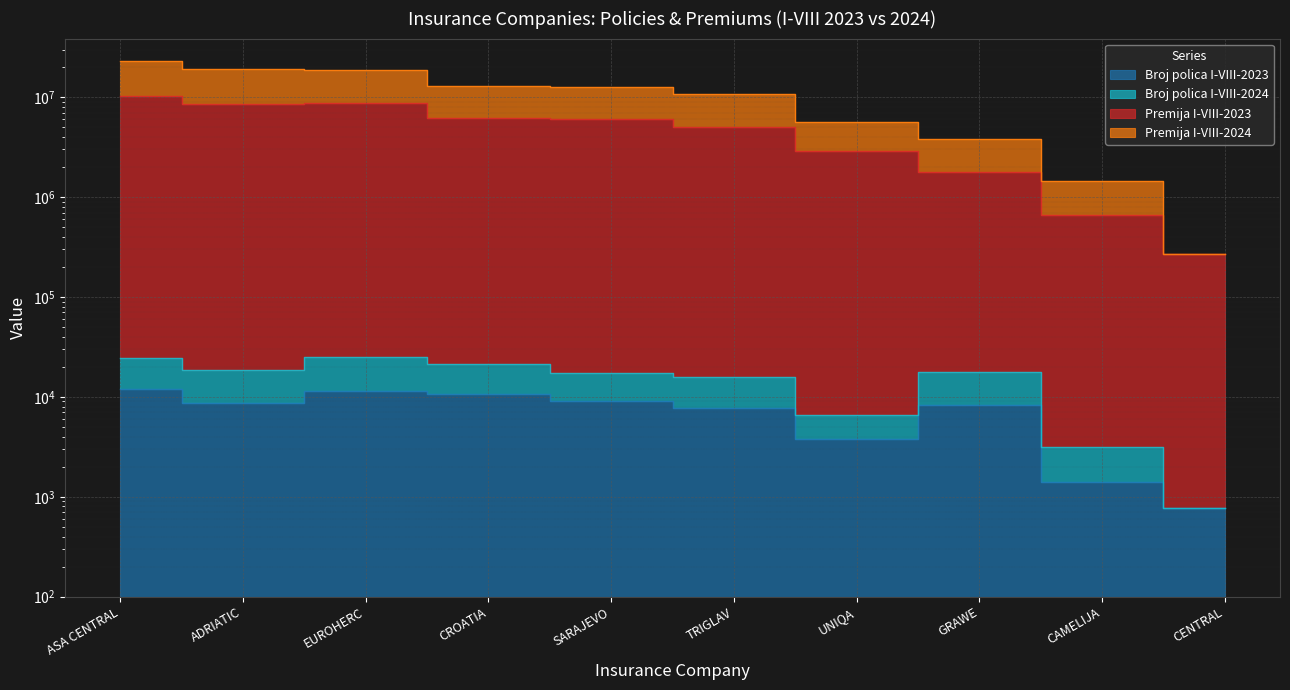

At which label does Broj polica I-VIII-2024 first exceed 17751?

ASA CENTRAL